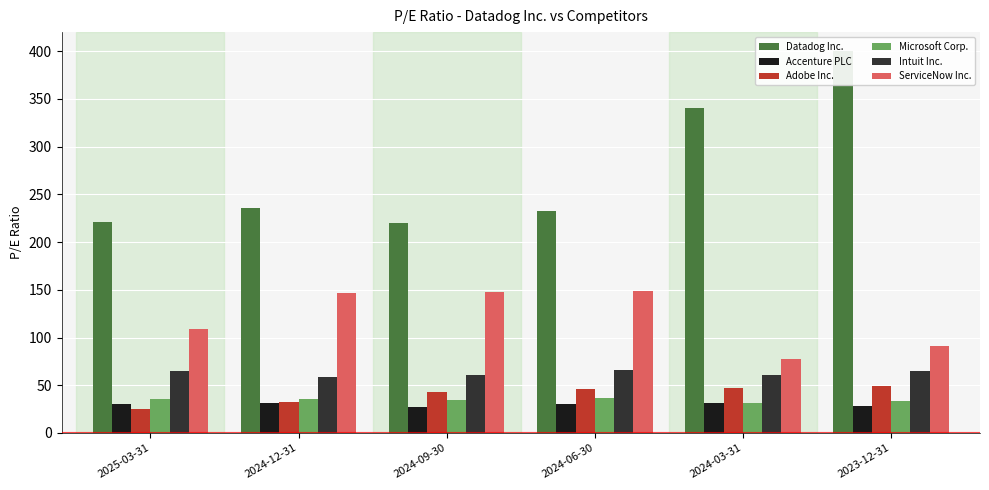

What is the lowest value of the Accenture PLC series?

27.6